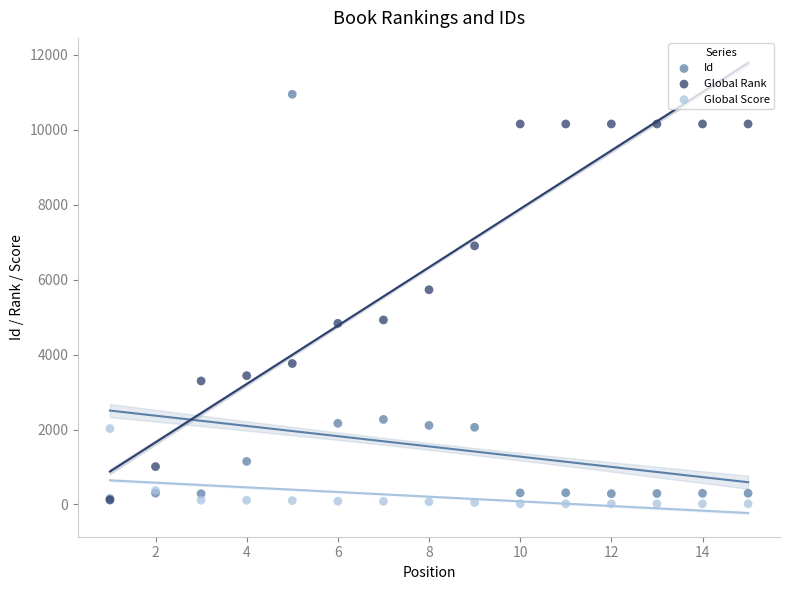

Across all series, what Y value is closest to 5484?

5732